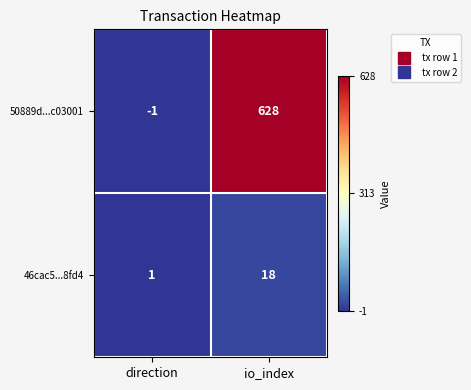

What is the average value of the 46cac5...8fd4 series?

10